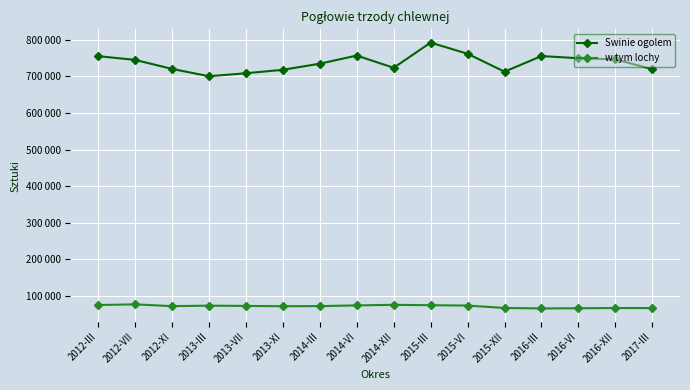

Rank the series by their average value, from highest to lowest.

Swinie ogolem, w tym lochy